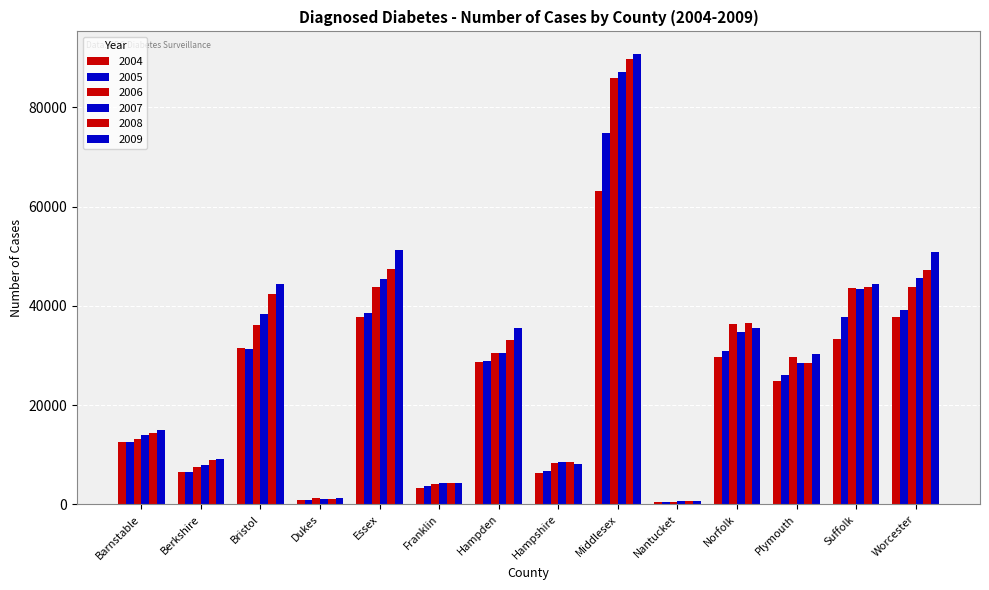

Does the chart contain any negative values?

No